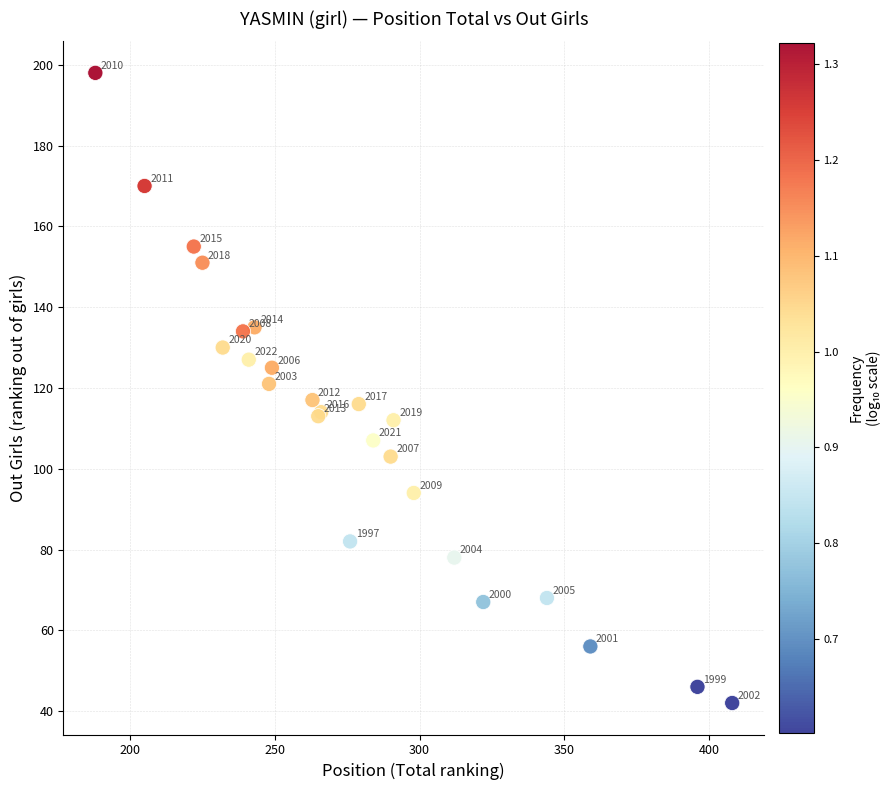

What Y value in the scatter plot is closest to 120?

121